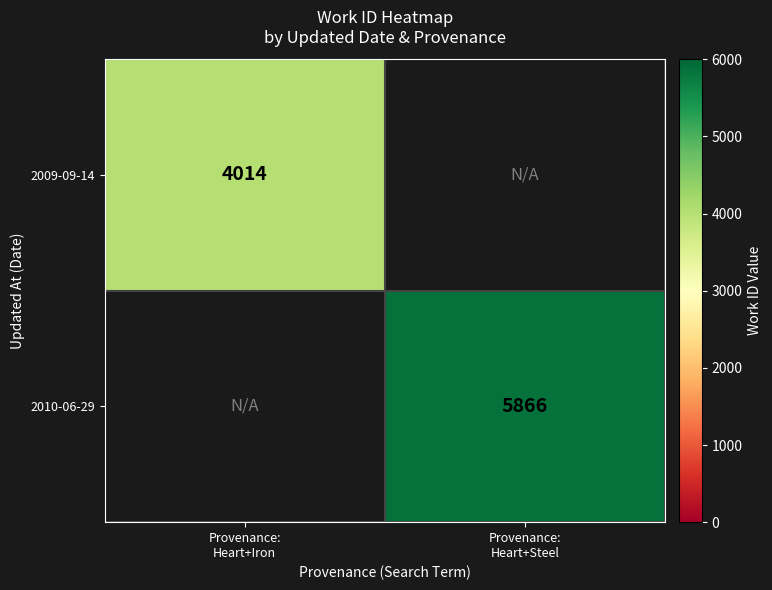

What value does the 2009-09-14 series have at Provenance: Heart+Iron?

4014.0